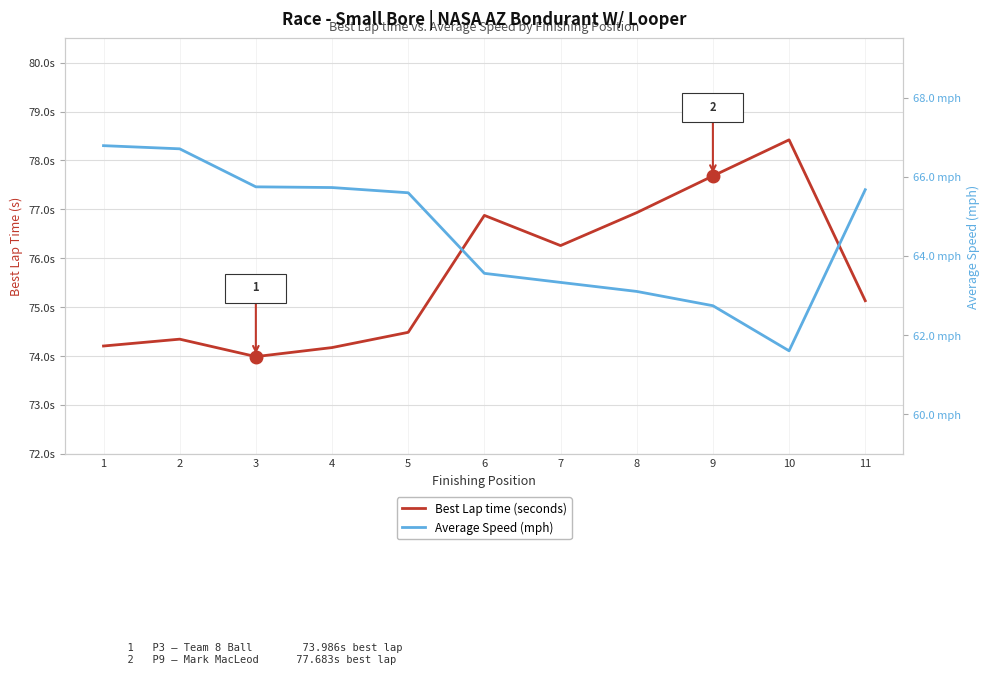

Where does the Best Lap time (seconds) series first go above 75?

6